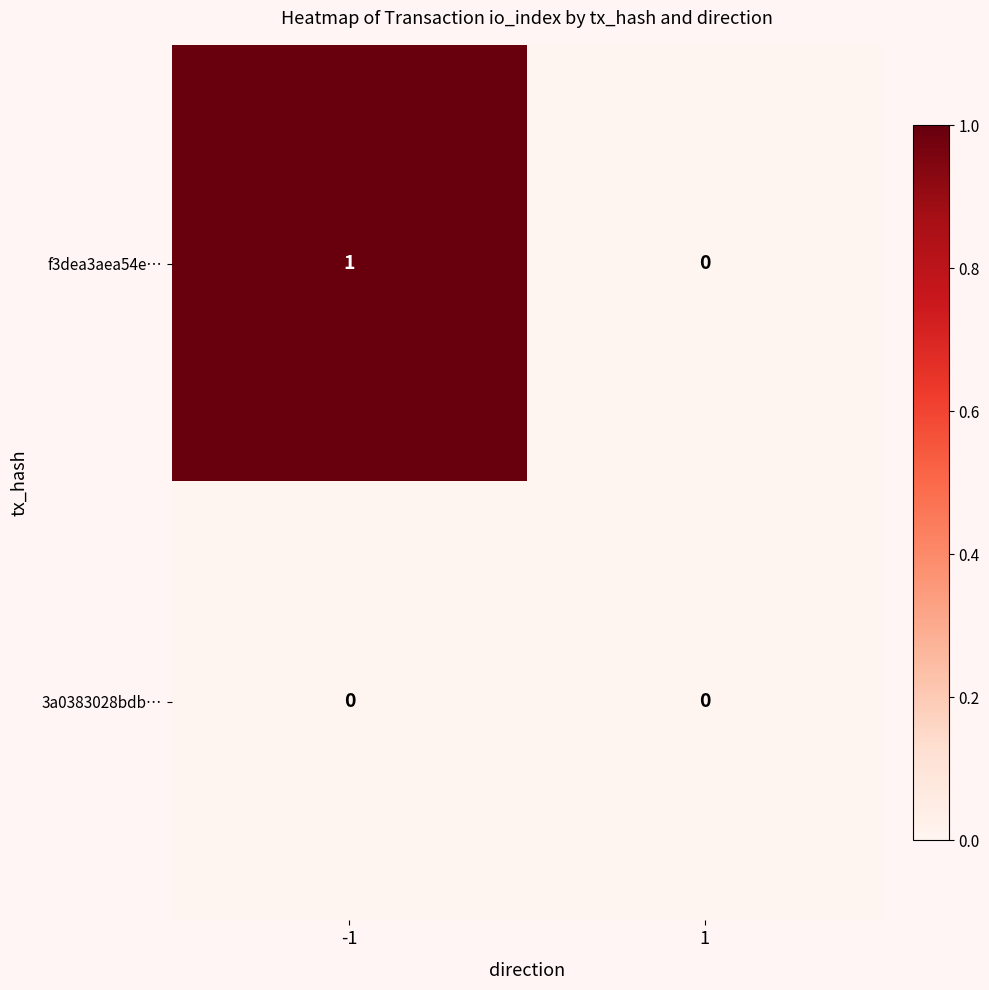

Count the number of categories in the chart.

2